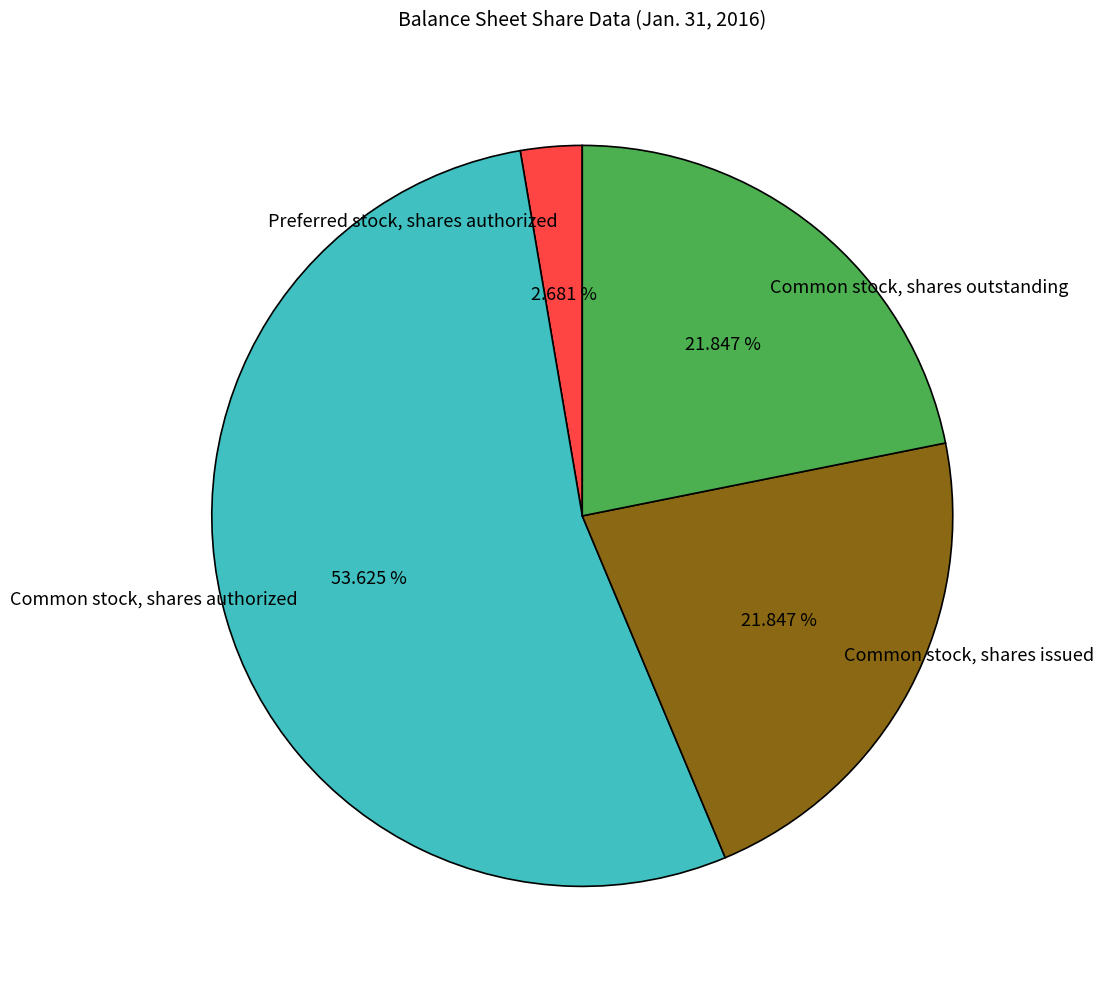

Which category has the smallest portion of the pie?

Preferred stock, shares authorized